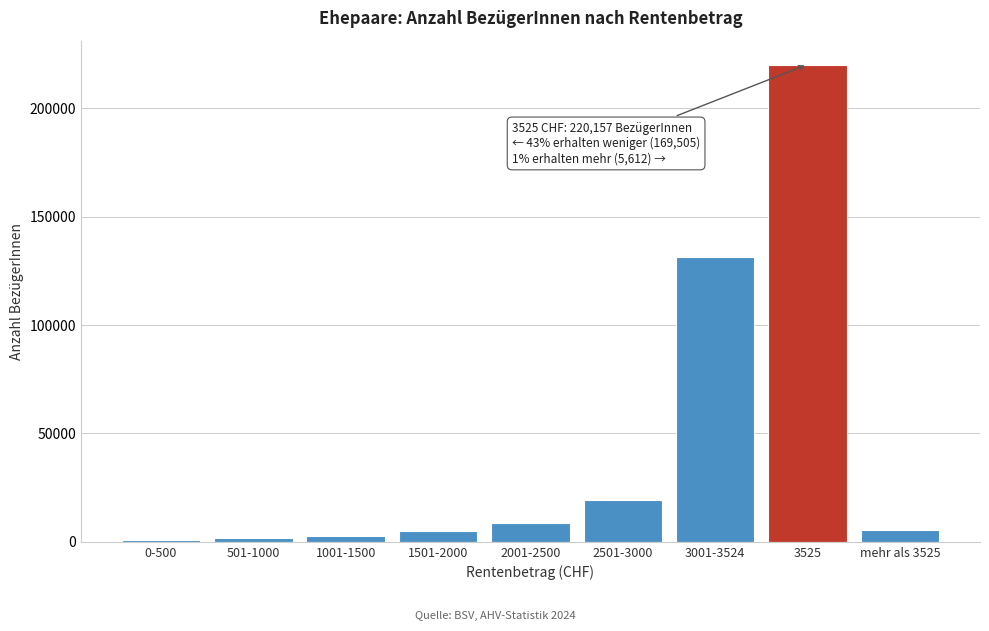

What is the sum of all values?

395274